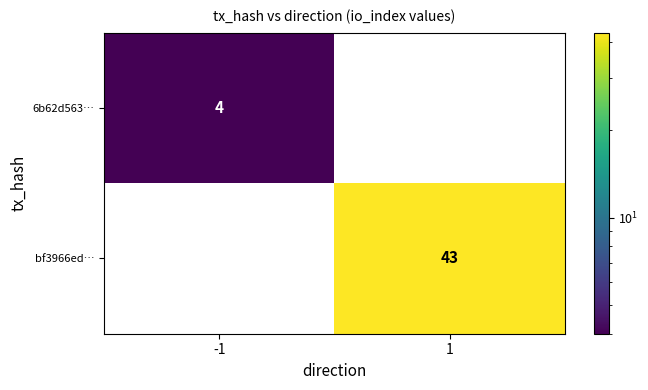

Reading left to right, transcribe all the data shown in this chart.

6b62d563…: 4	0
bf3966ed…: 0	43